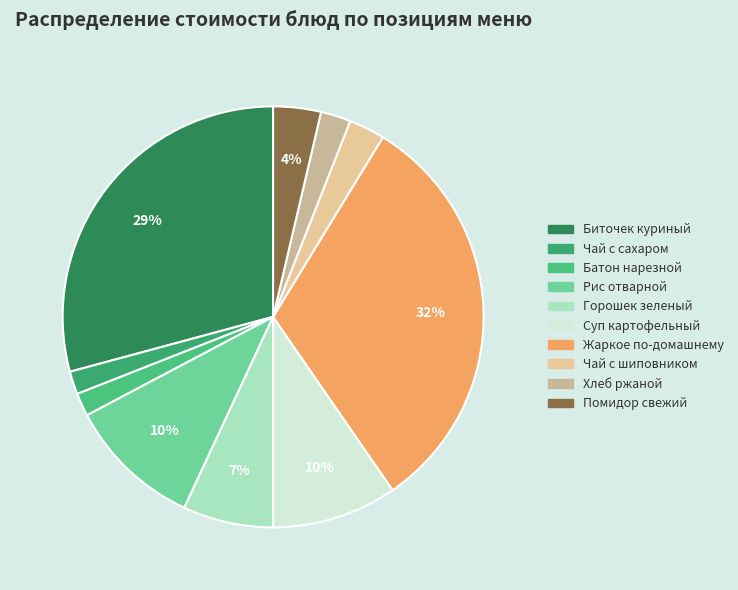

Which has a higher value, Хлеб ржаной or Чай с сахаром?

Хлеб ржаной